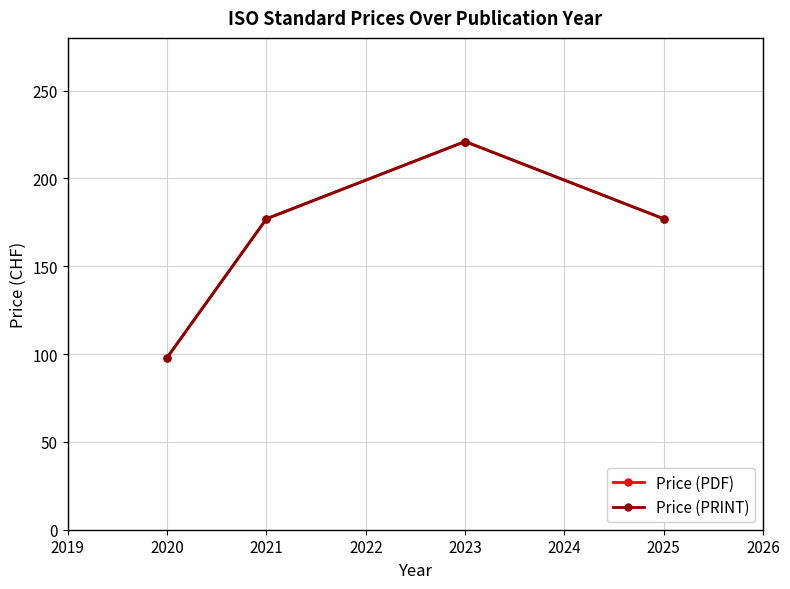

Which series has the largest range (max minus min)?

Price (PDF)